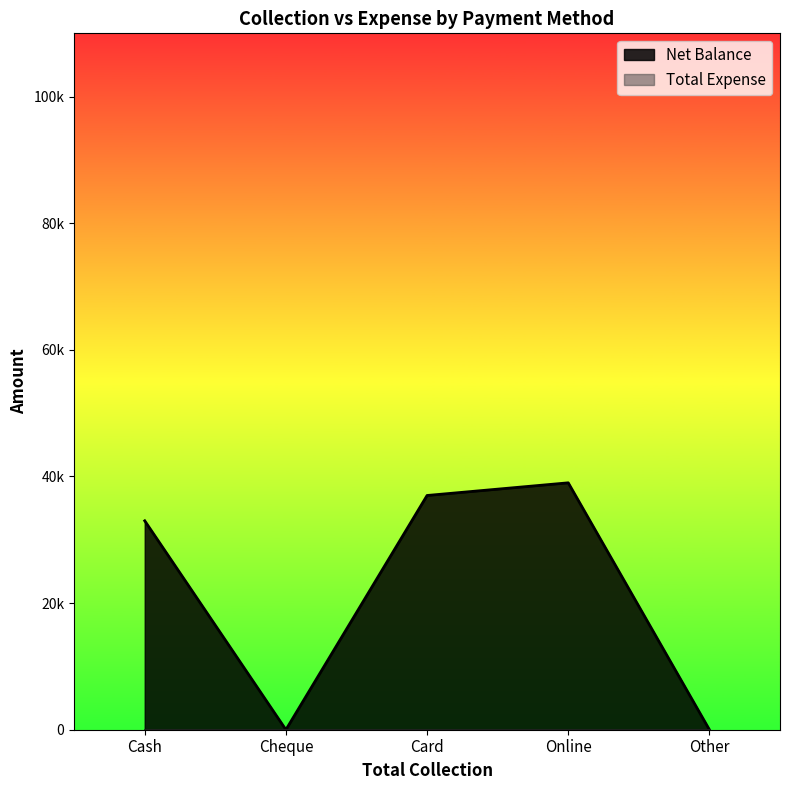

Reading left to right, extract all data points from this chart.

33000	0	37000	39000	0